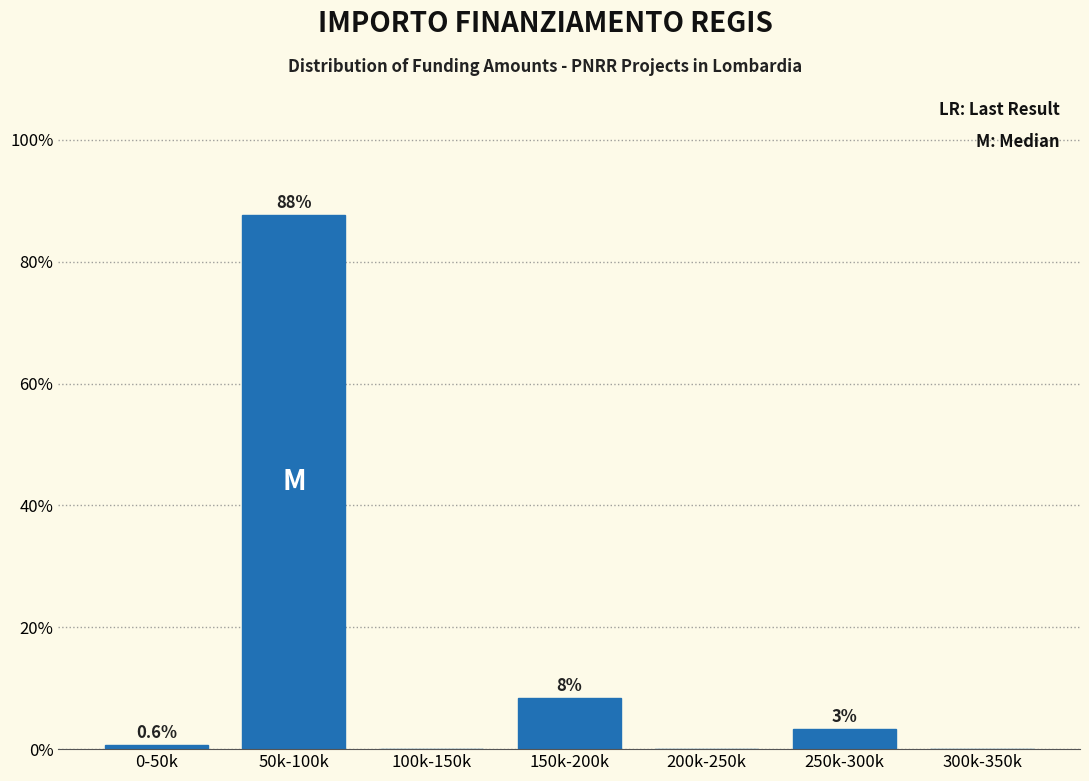

Which category has the highest value across all series?

50k-100k